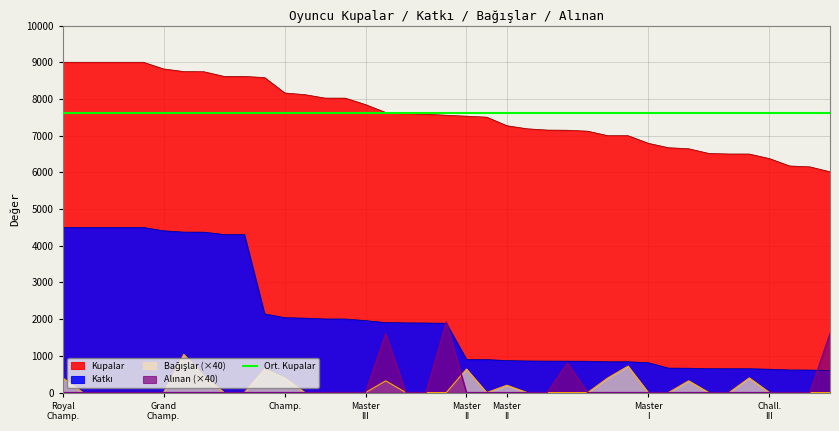

The value of Katkı at 20 is 1889. True or false?

True